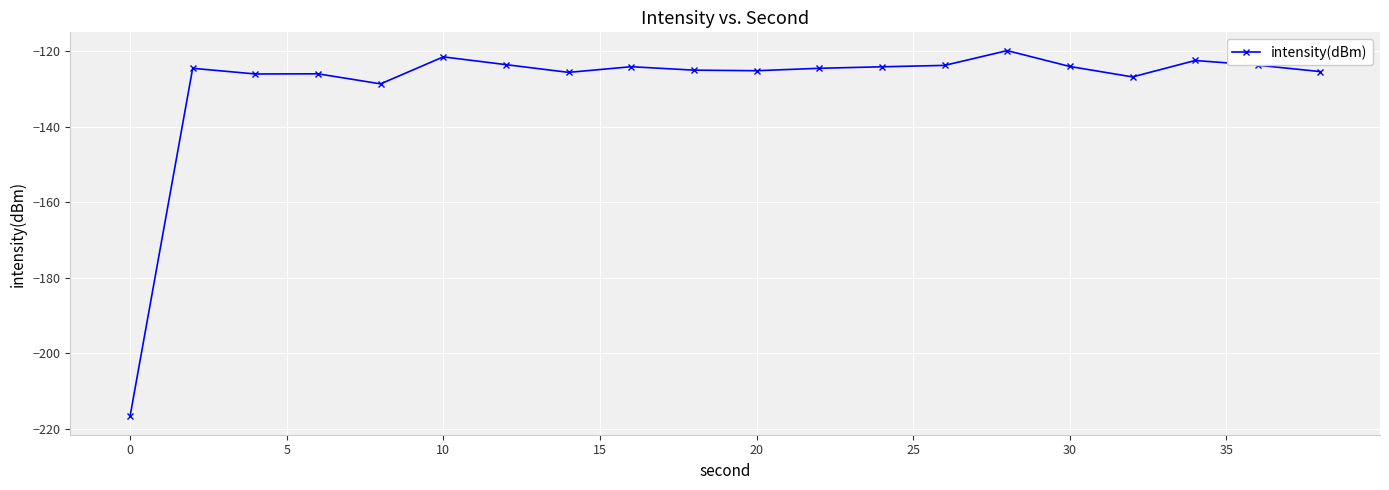

What is the value of the 14th point from the left?

-123.8